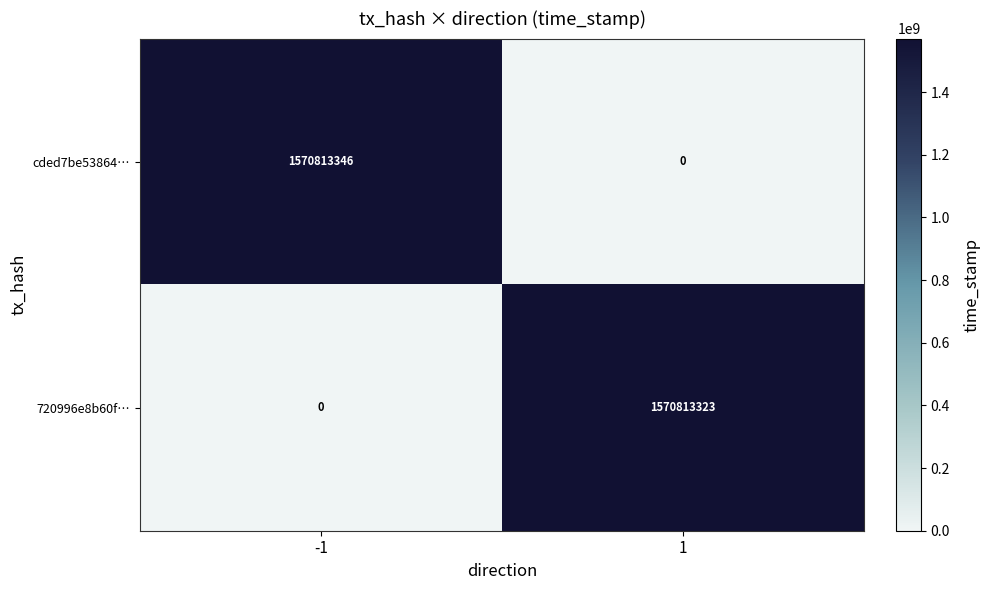

How many distinct data groups are displayed?

2